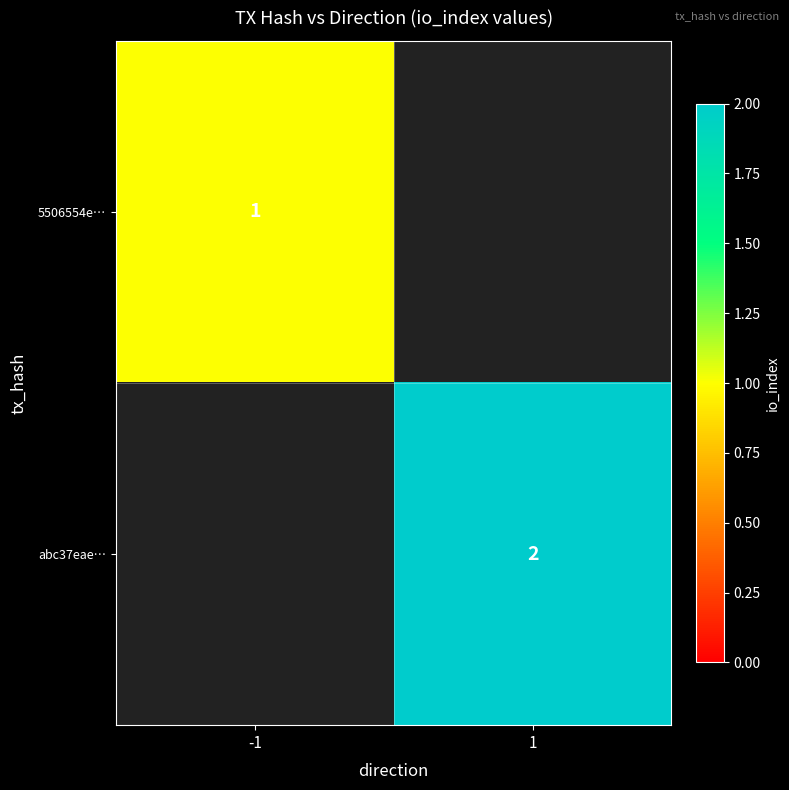

The value of abc37eae… at 1 is 1. True or false?

False